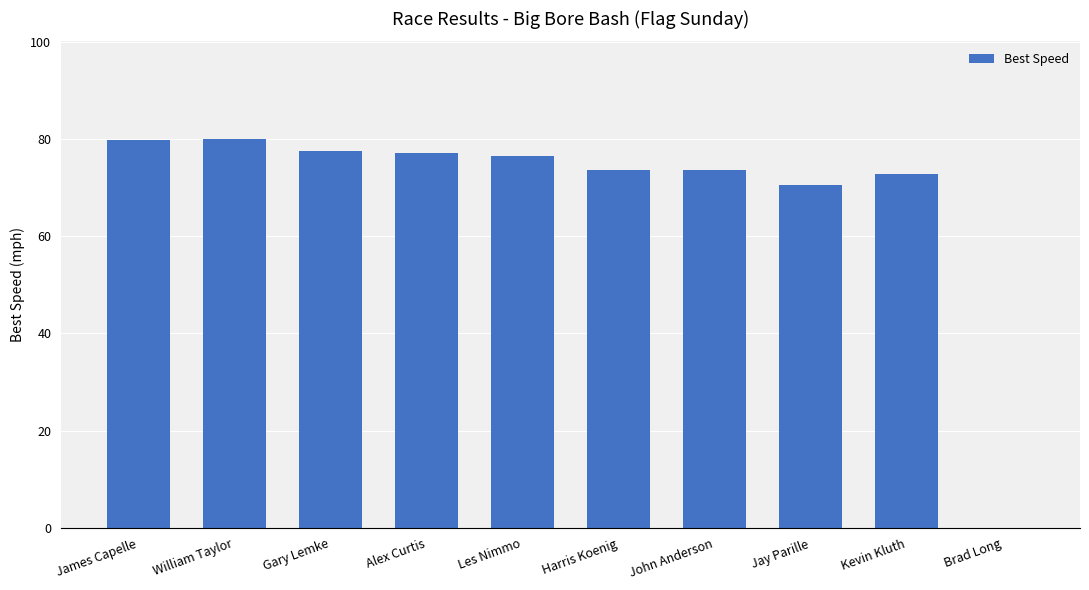

What is the sum of all values?

681.5